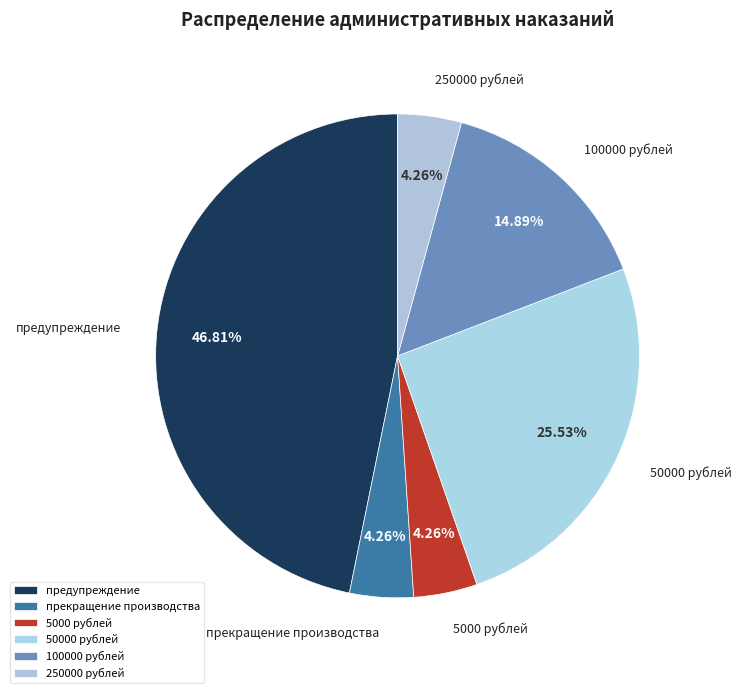

To the nearest percent, what is the difference between the largest and smallest slice percentages?

43%